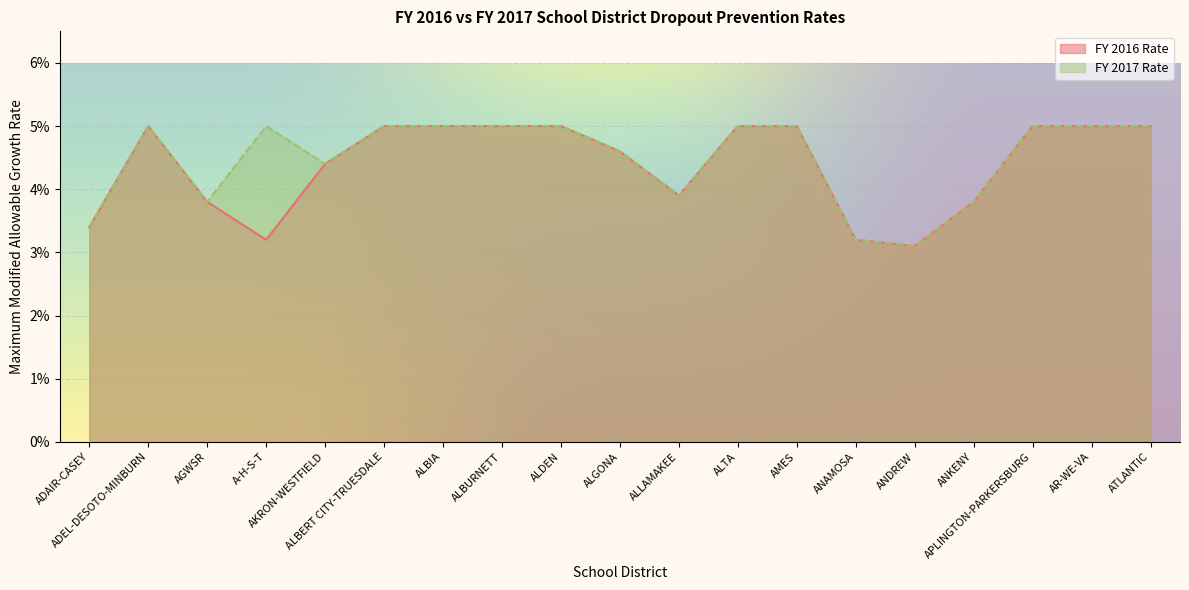

What is the maximum value for FY 2016 Rate?

0.1